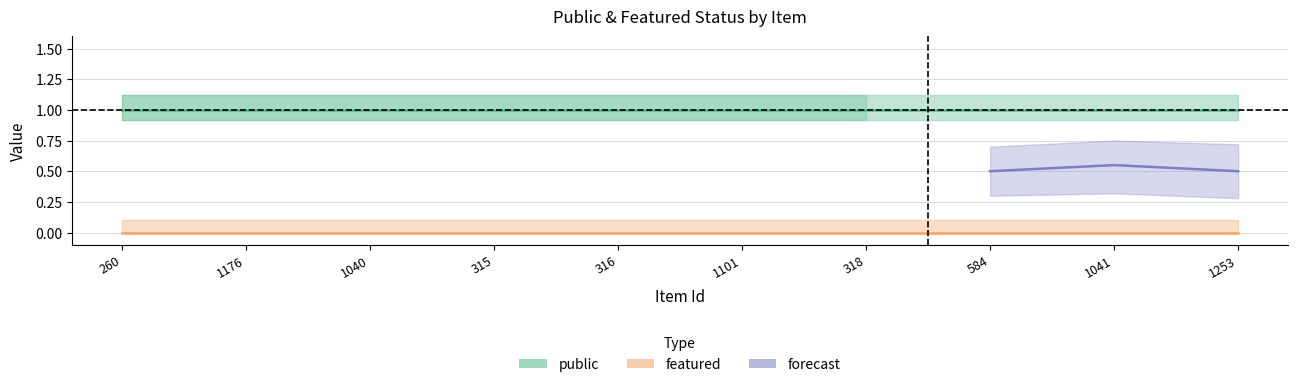

True or false: public and featured intersect in this chart.

False